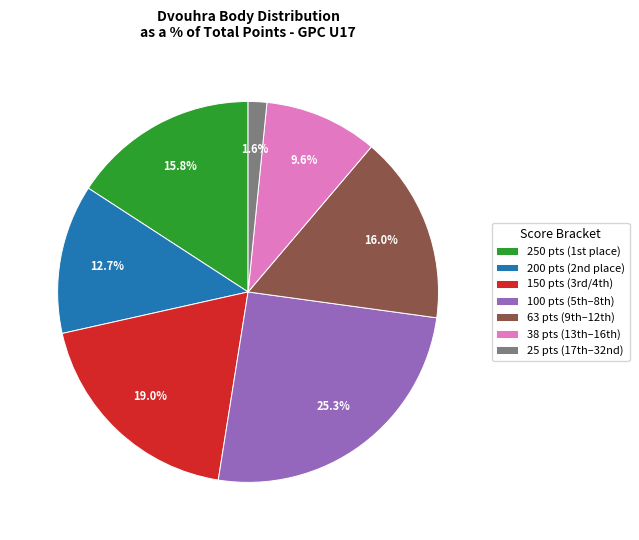

Is there a majority slice in this chart?

No